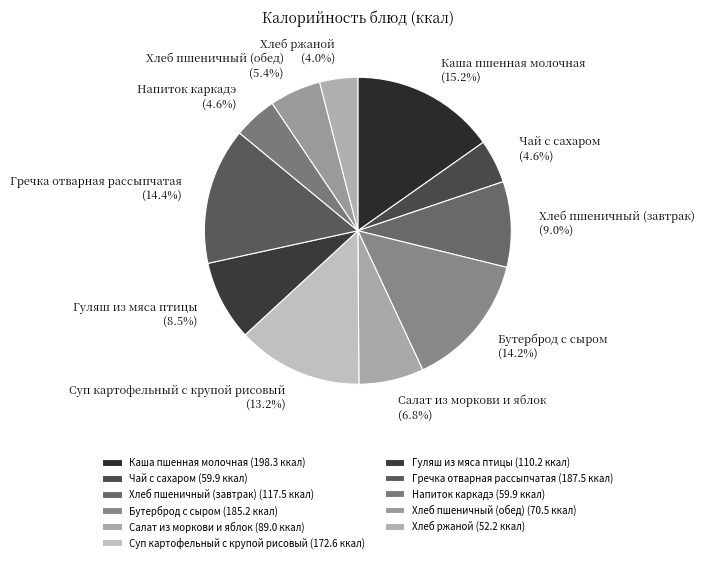

What percentage is NOT represented by Хлеб пшеничный (обед)?

94.6%